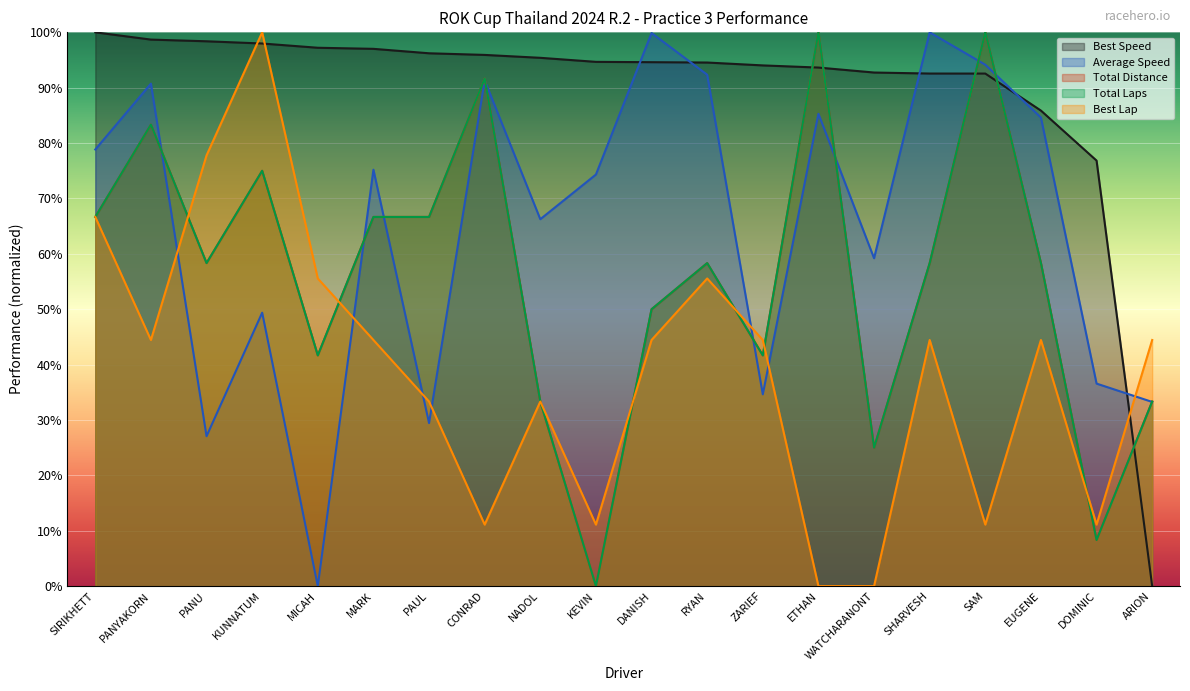

How many positive values does the Total Laps series have?

19